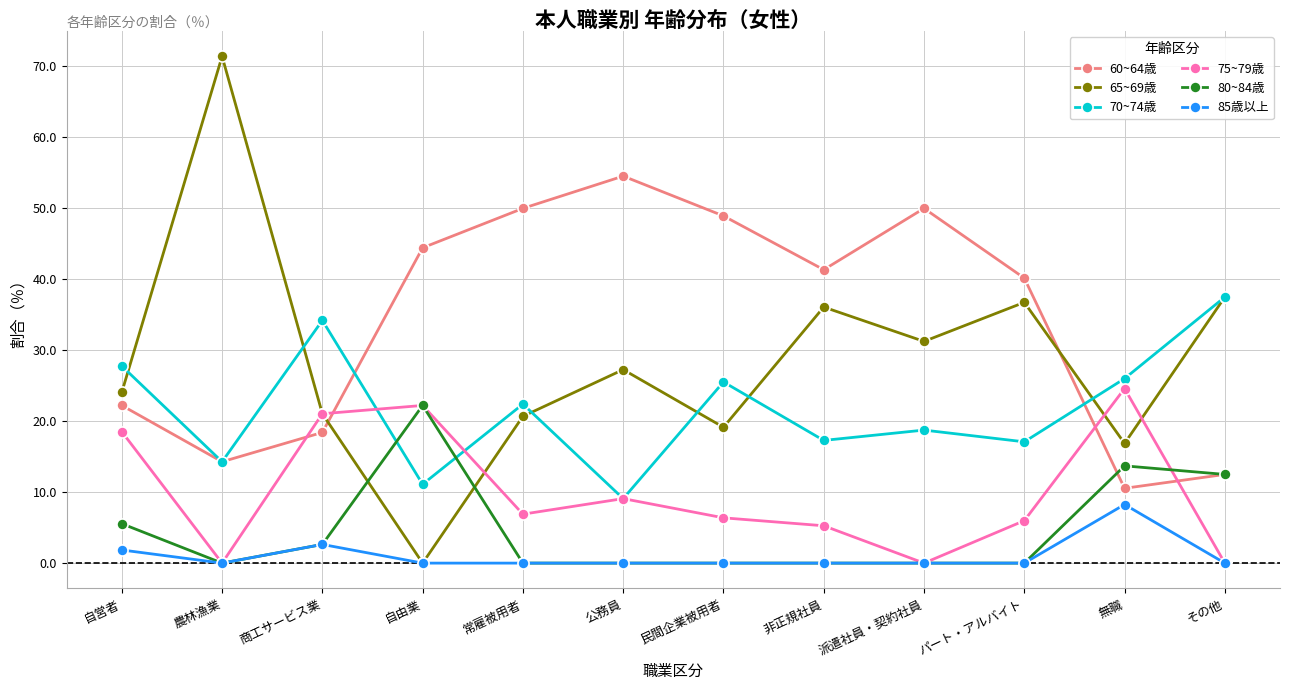

In 80~84歳, how many points are higher than both neighbors (excluding endpoints)?

2